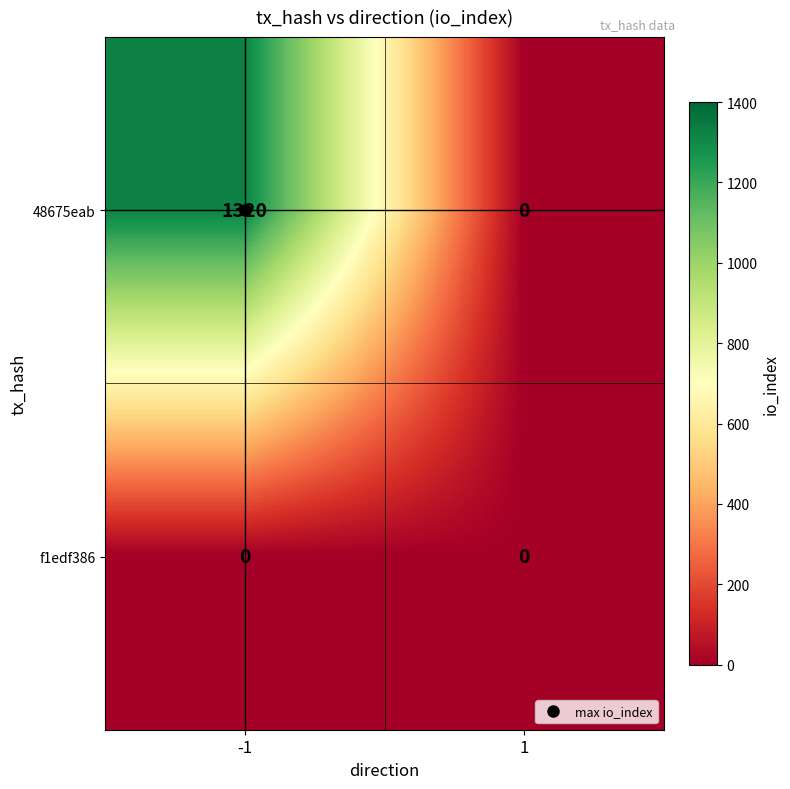

What is the difference between the maximum and minimum values in the 48675eab series?

1320